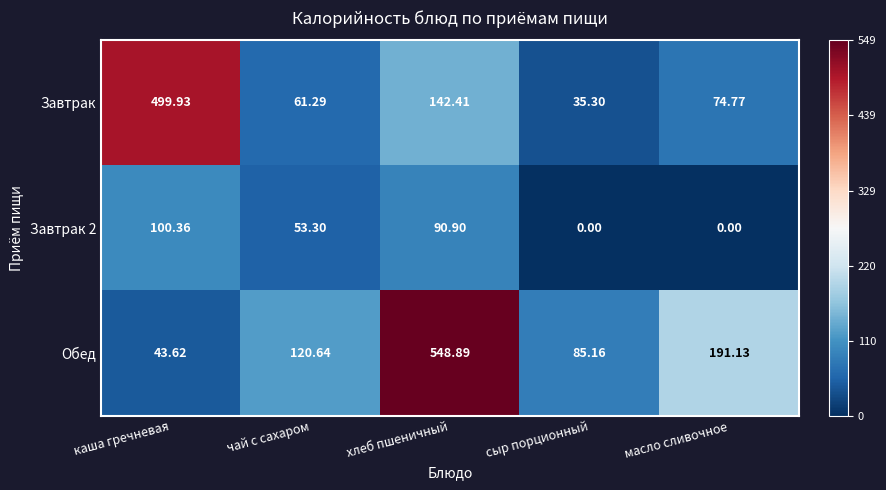

Which category has the highest value in the Завтрак series?

каша гречневая